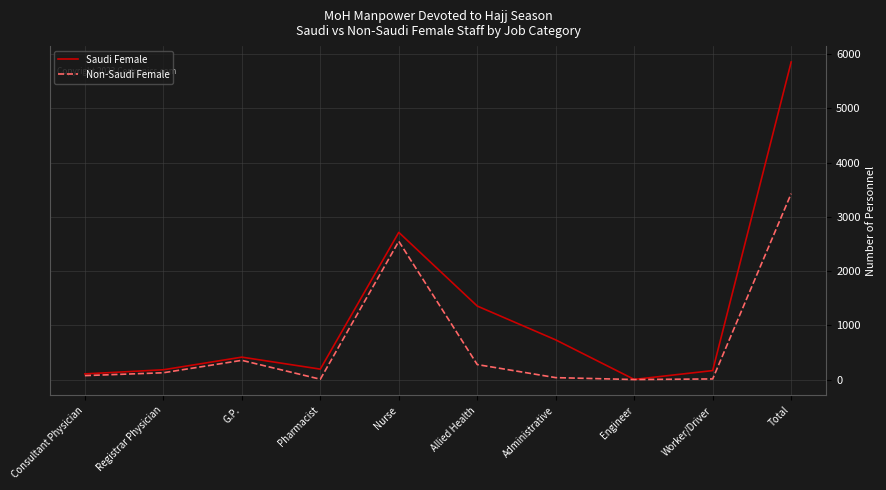

Which series has the widest spread of values?

Saudi Female